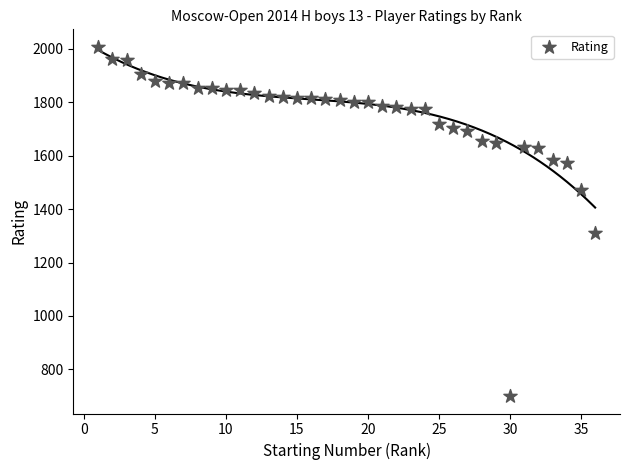

What Y value in the scatter plot is closest to 1354?

1309